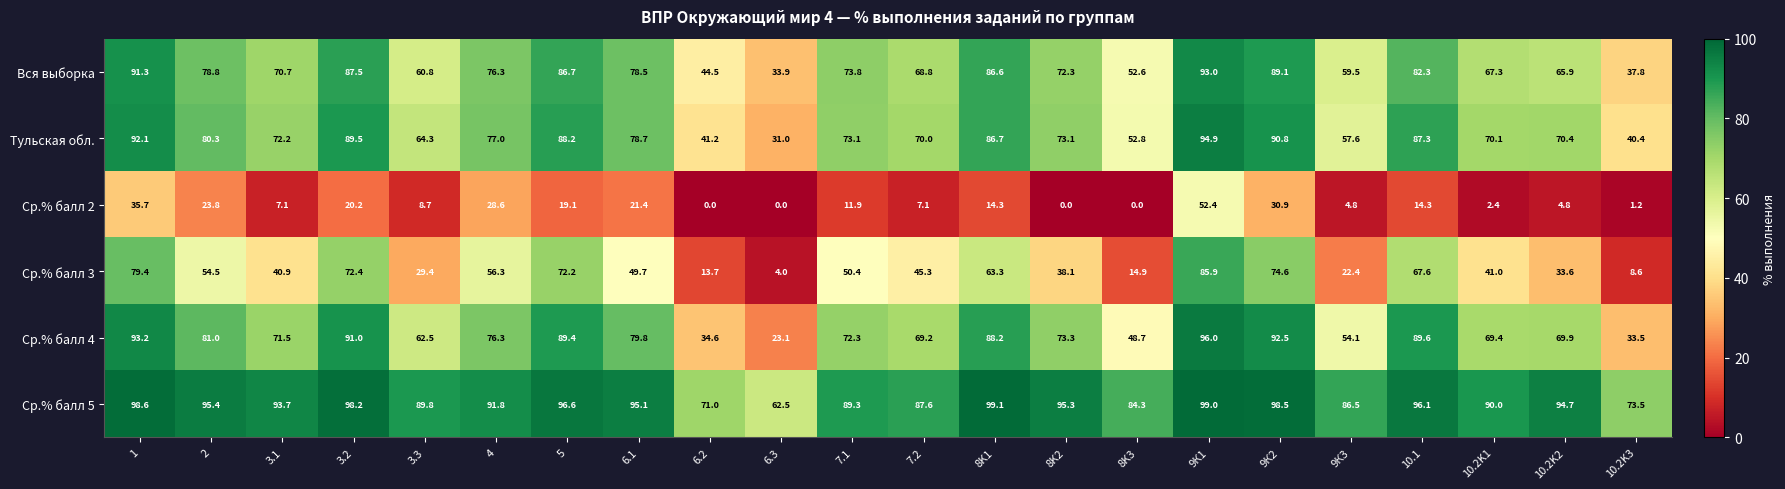

At how many categories does at least one series exceed 33?

22